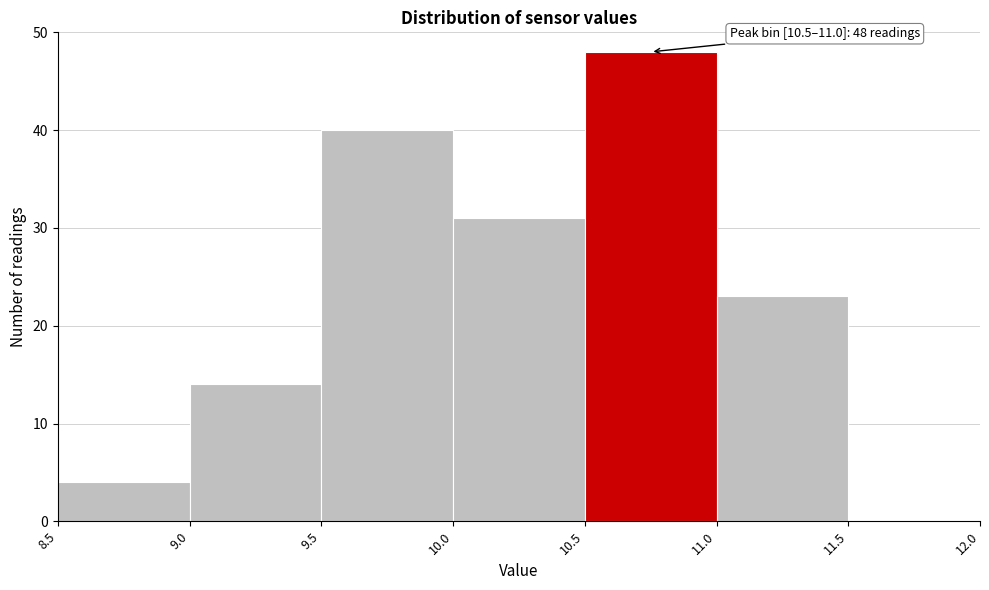

Over which range of the x-axis is the bar tallest?

10.5 to 11.0